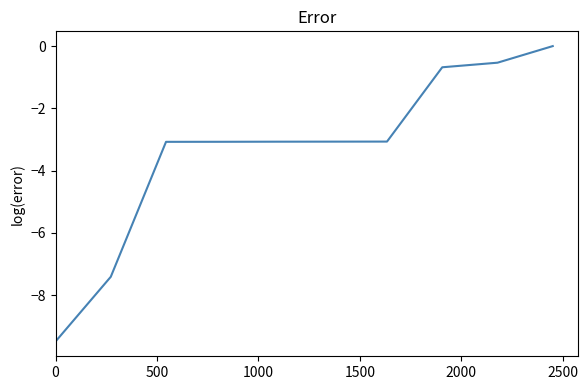

What is the minimum value shown in the chart?

-9.5